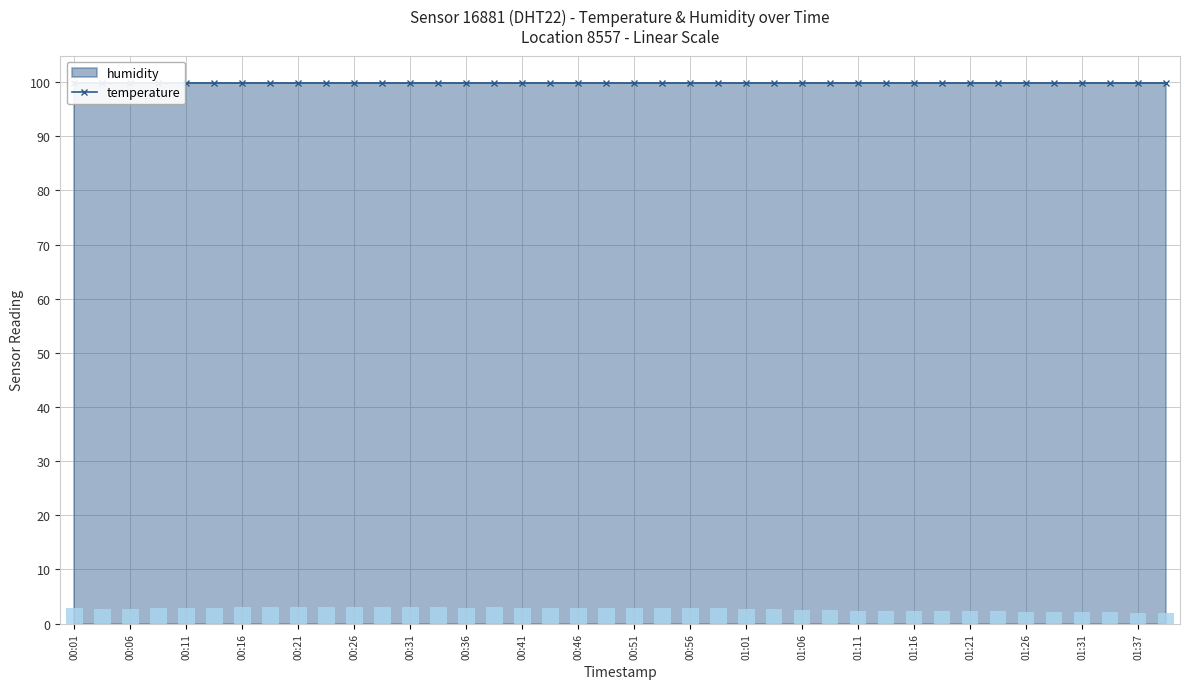

What is the value of the 29th bar from the left?

2.4